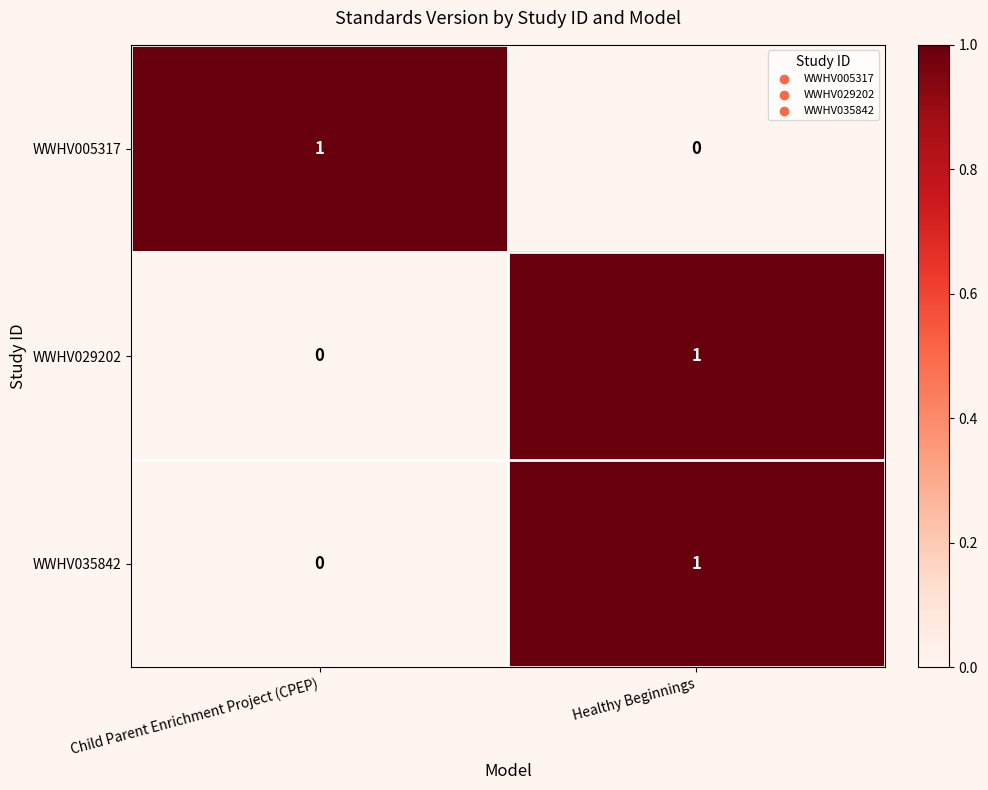

At which label does WWHV029202 reach its minimum?

Child Parent Enrichment Project (CPEP)